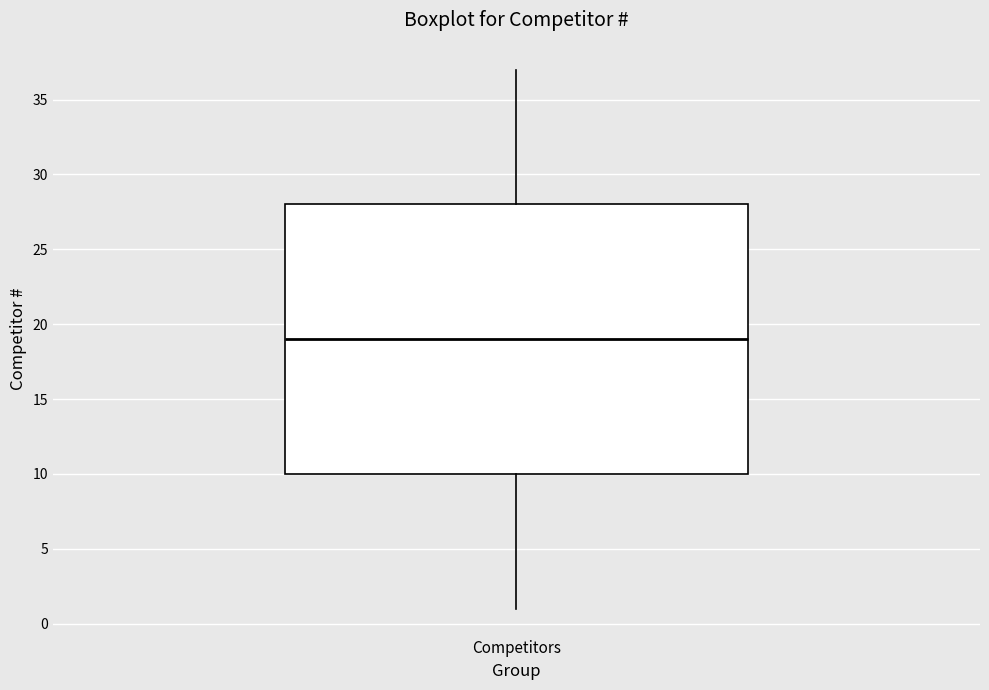

Where does the median line of the box for Competitors sit on the y-axis? The values are not printed on the chart, so give them approximately, as read against the axis.

19